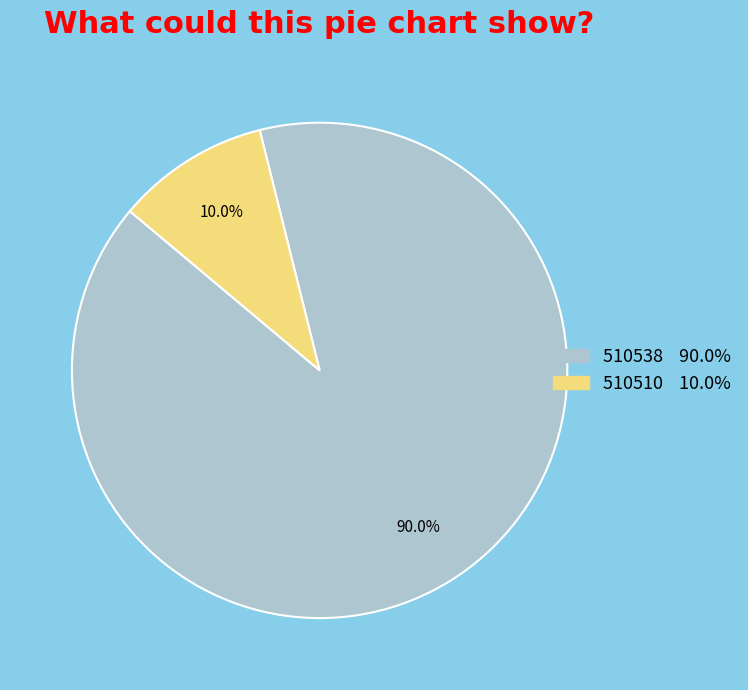

Rank the categories by value from highest to lowest.

510538, 510510